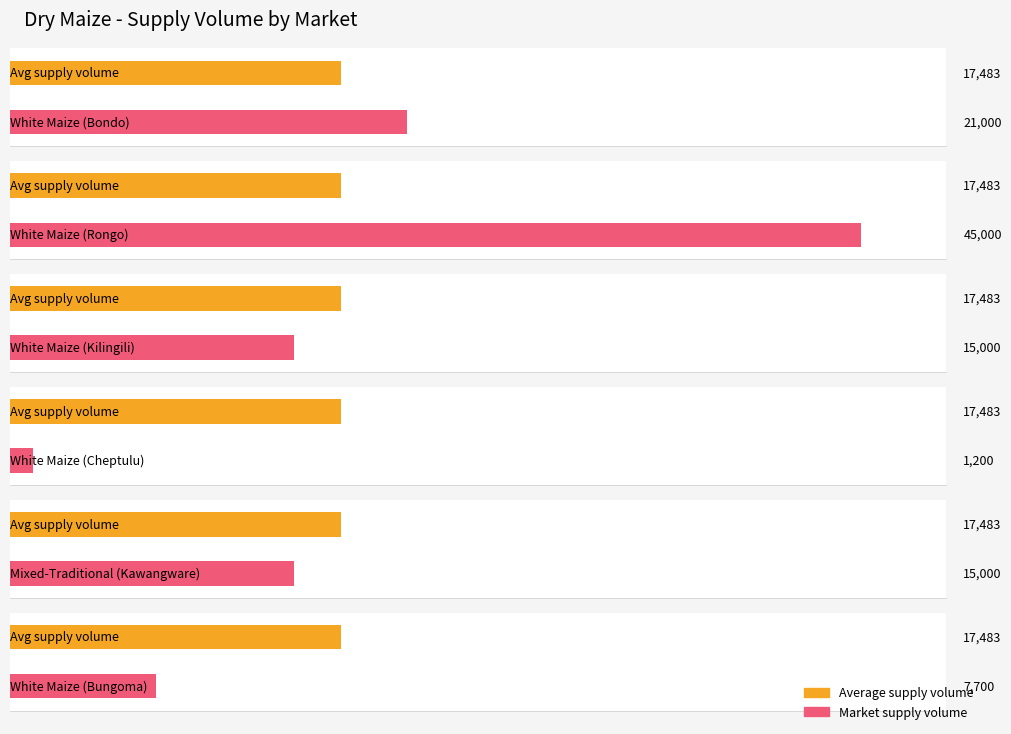

Where does the data first go above 15000?

White Maize (Bondo)